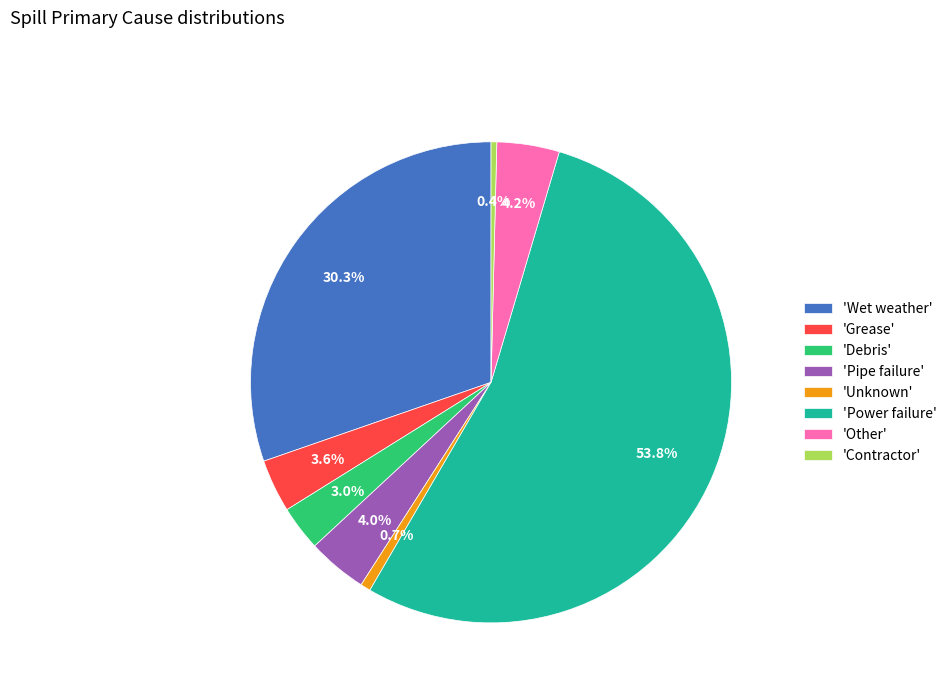

Approximately how many times larger is the value at 'Other' compared to 'Grease'?

1.2